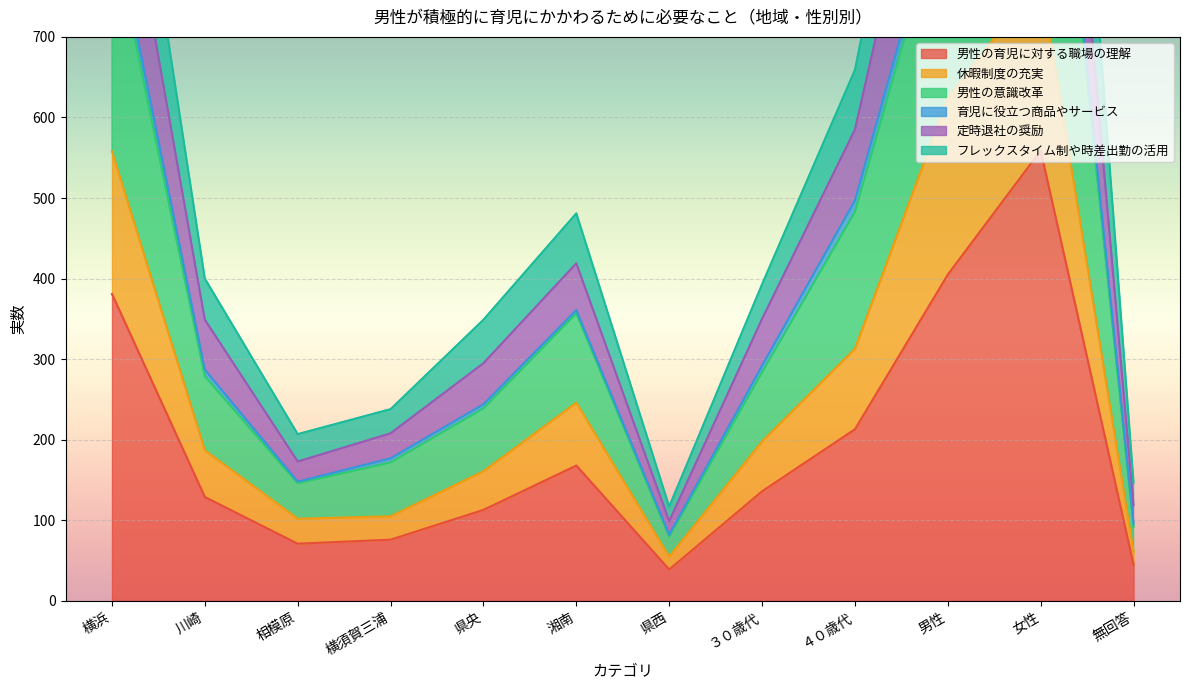

True or false: 男性の育児に対する職場の理解 and 定時退社の奨励 intersect in this chart.

False